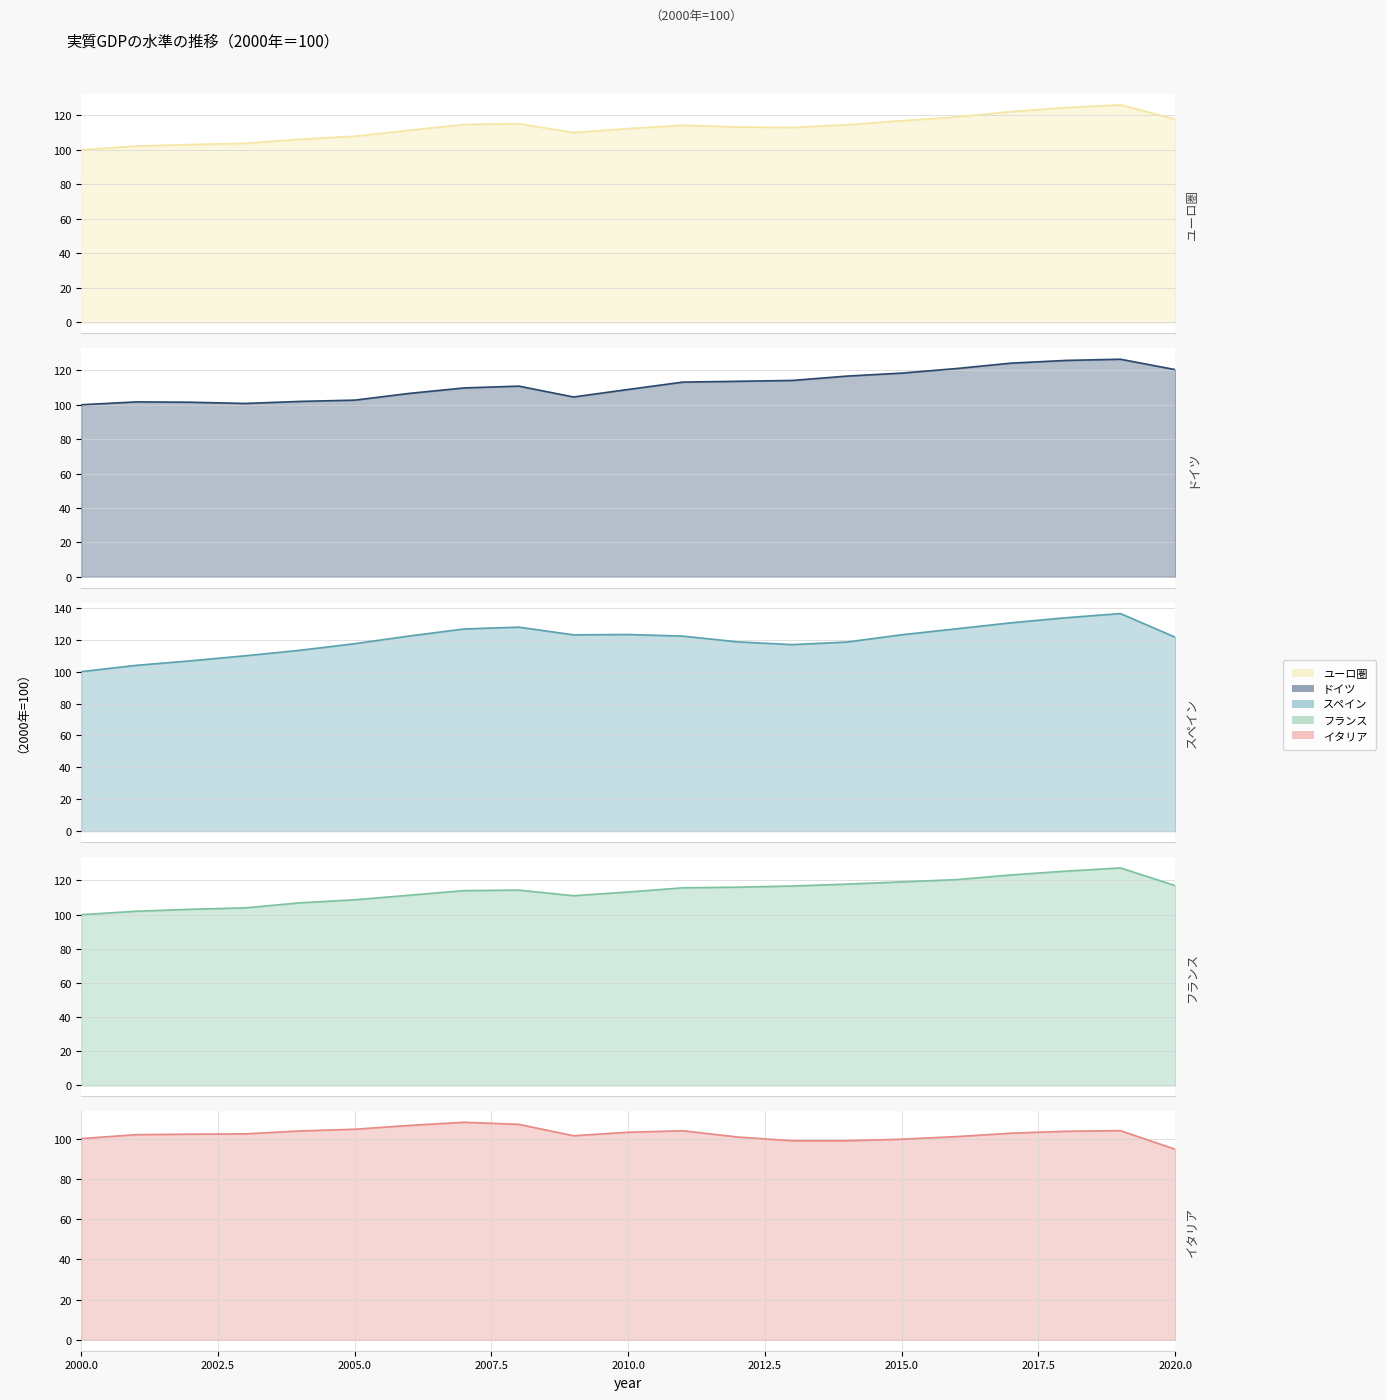

Which series has the largest range (max minus min)?

スペイン